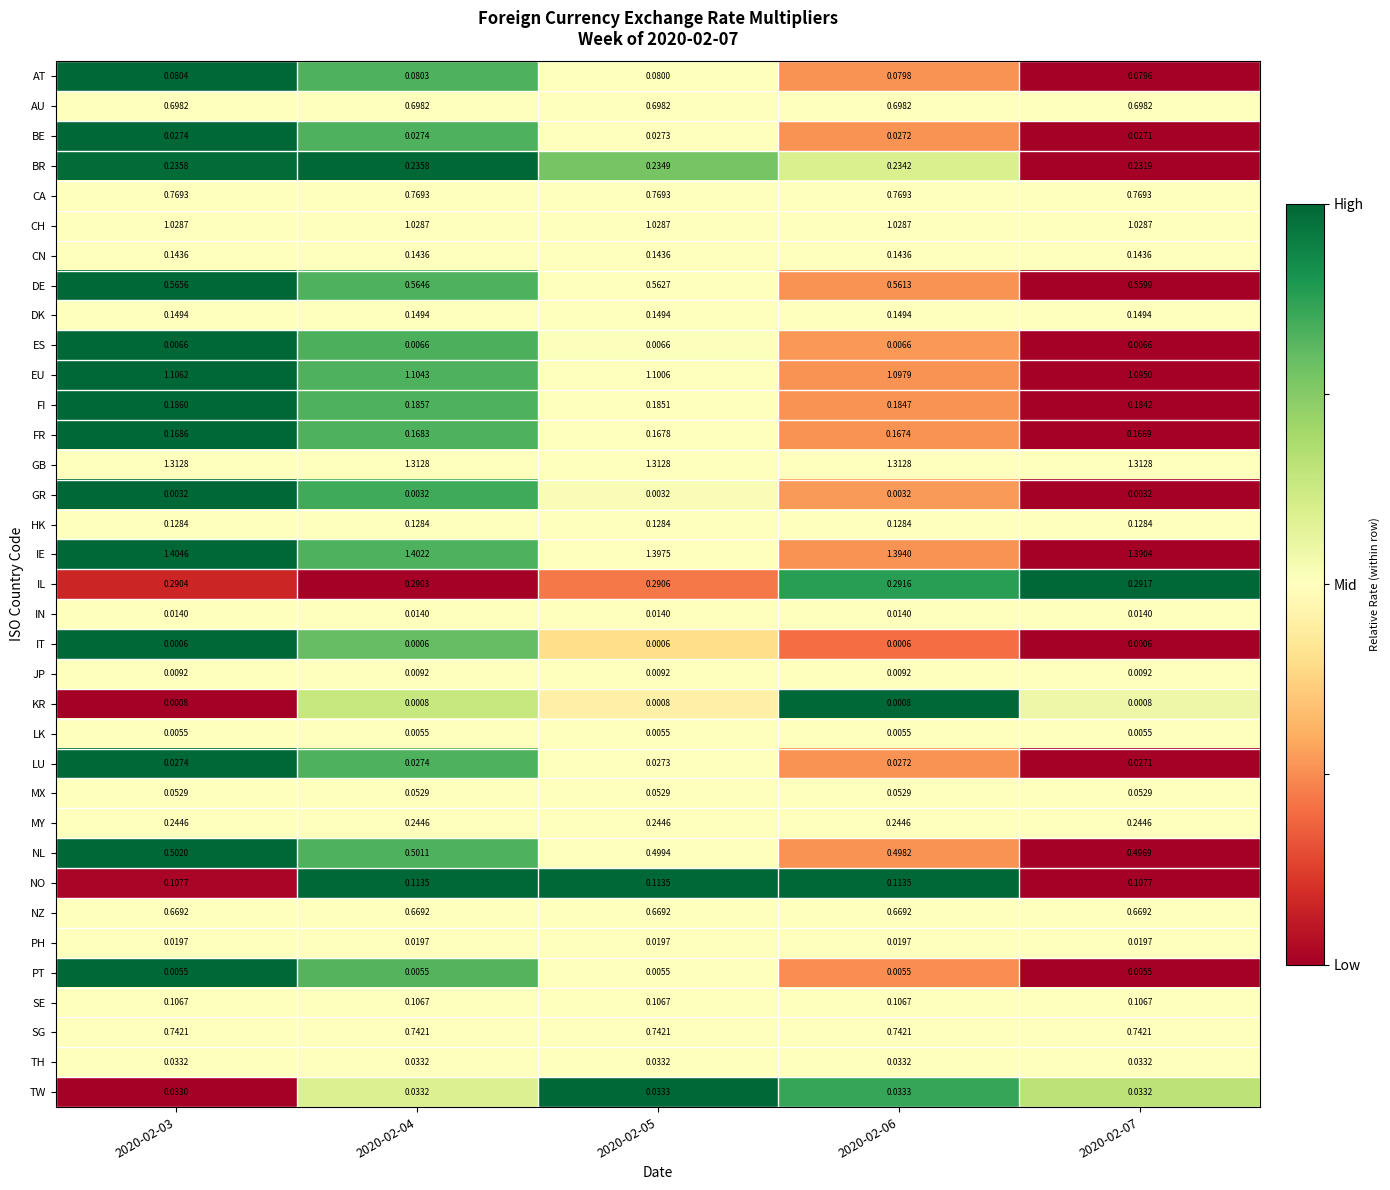

Which series has the widest spread of values?

IE